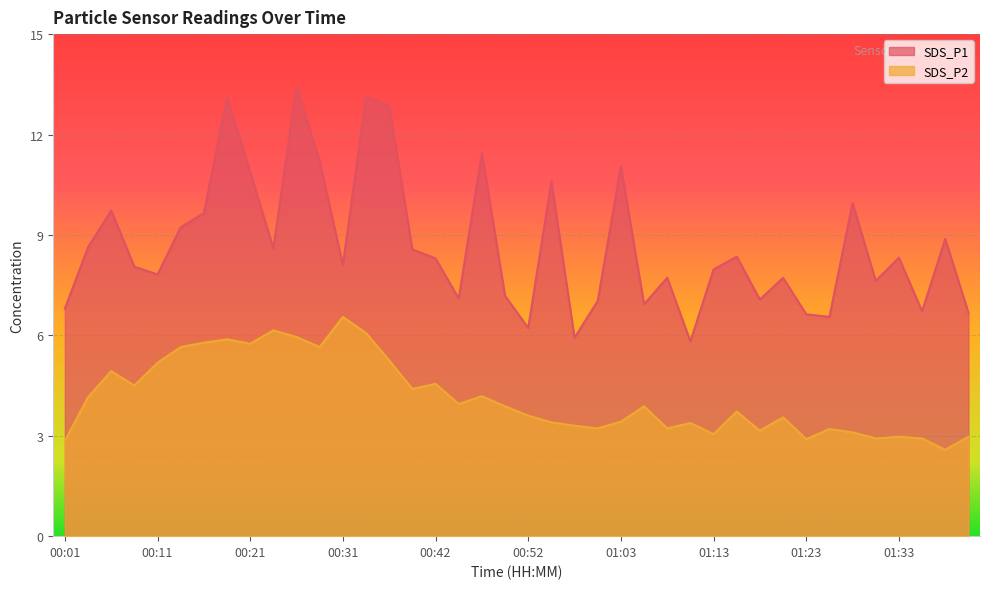

What is the lowest value of the SDS_P1 series?

5.8